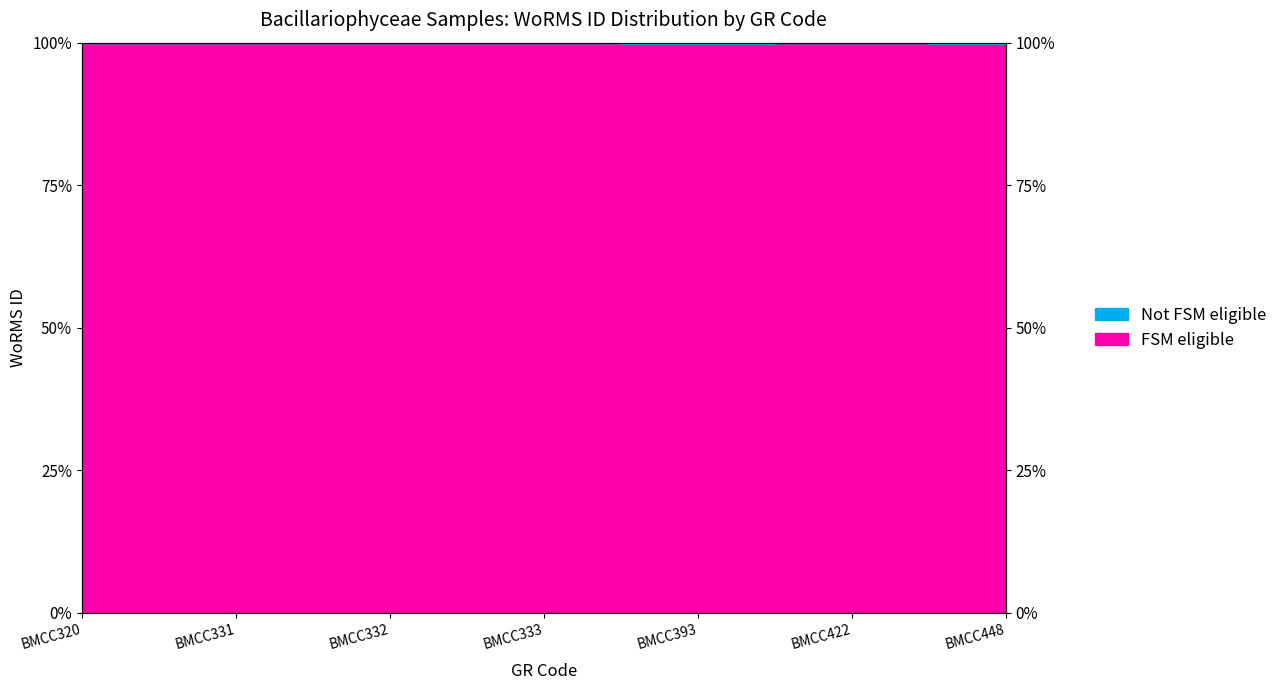

What is the ratio of the value at BMCC393 to the value at BMCC332?

1.0